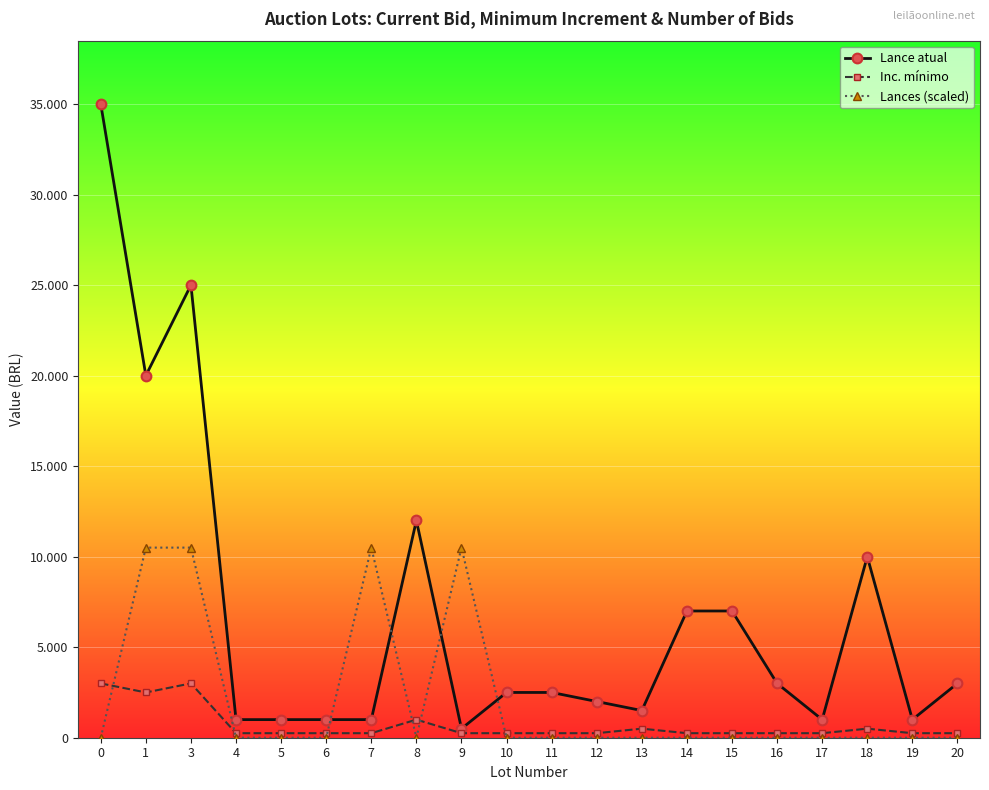

What are all the series names shown in the legend?

Lance atual, Inc. mínimo, Lances (scaled)